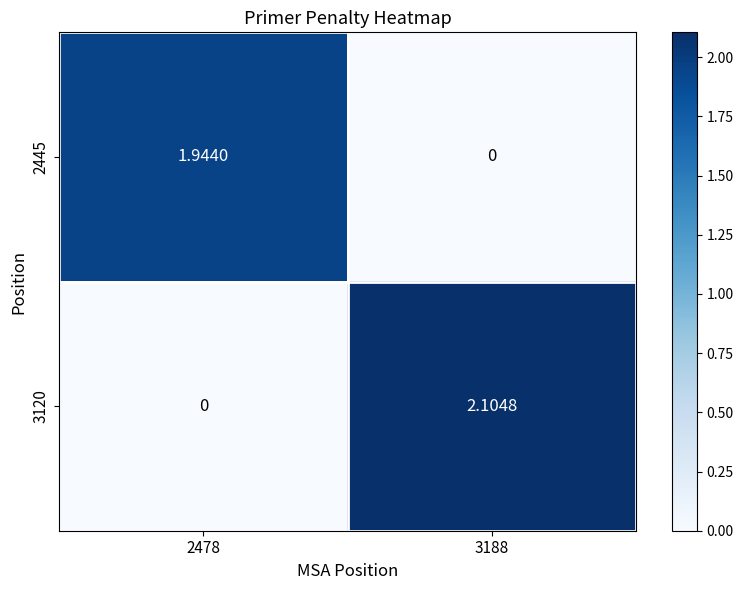

Is the value of 2445 at 2478 greater than the value of 3120 at 3188?

No